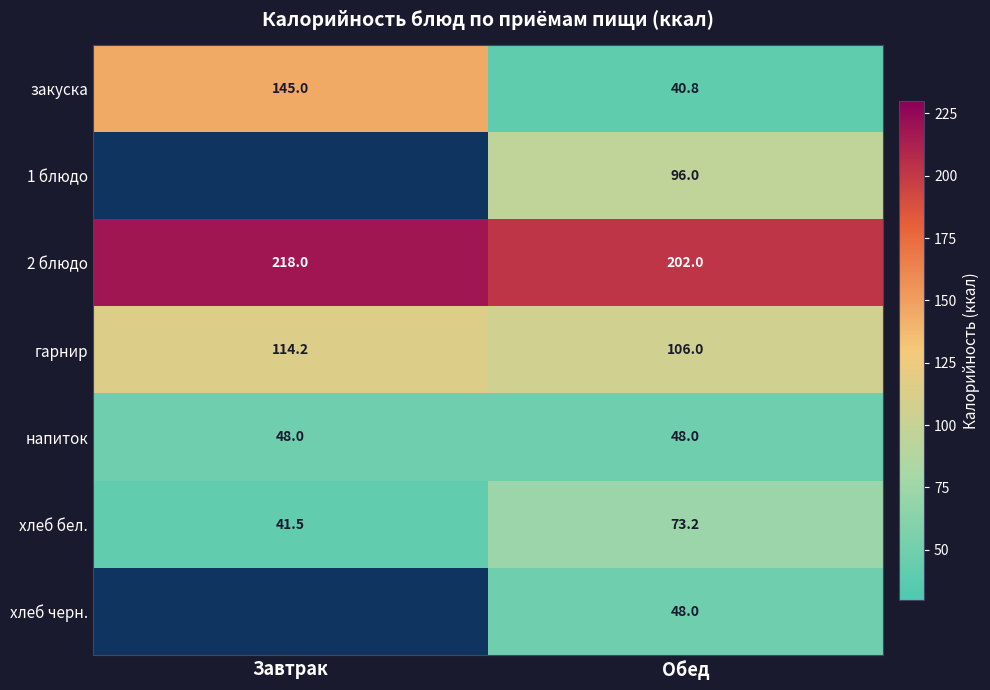

What is the maximum value for закуска?

145.0